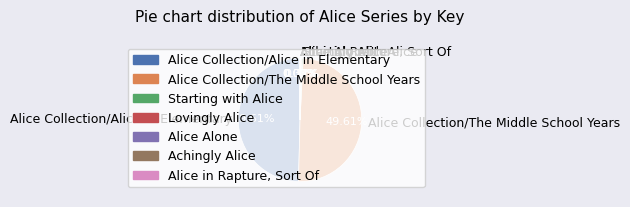

Does any single category account for the majority?

No